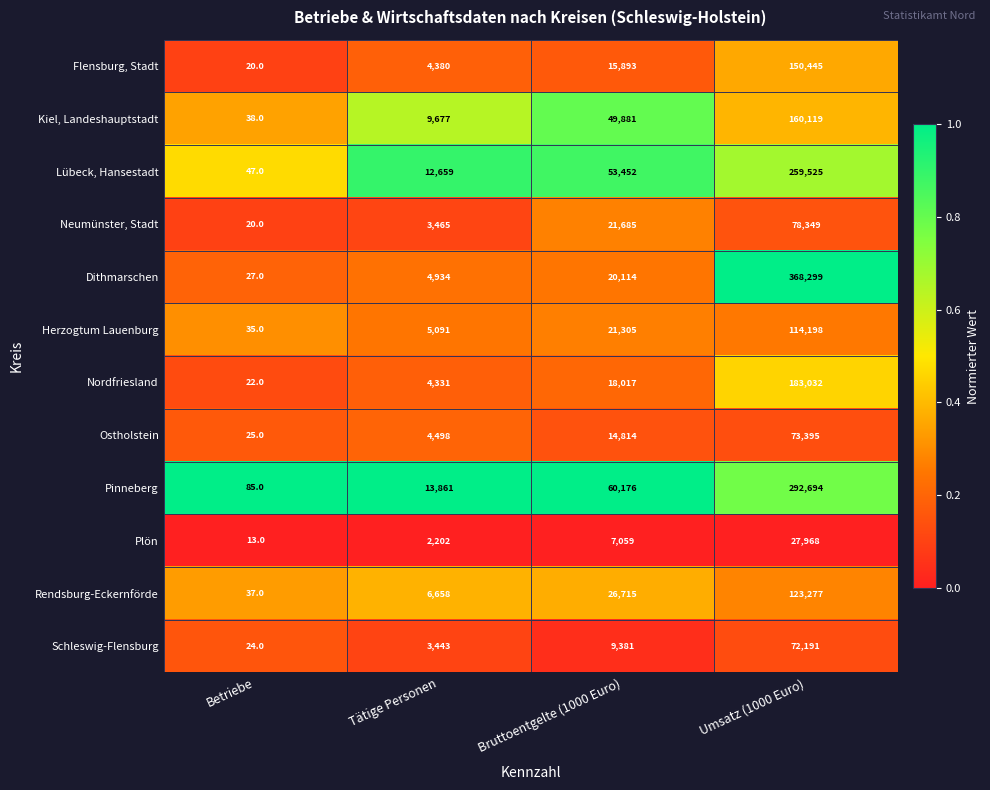

Which series has the largest total across all categories?

Dithmarschen